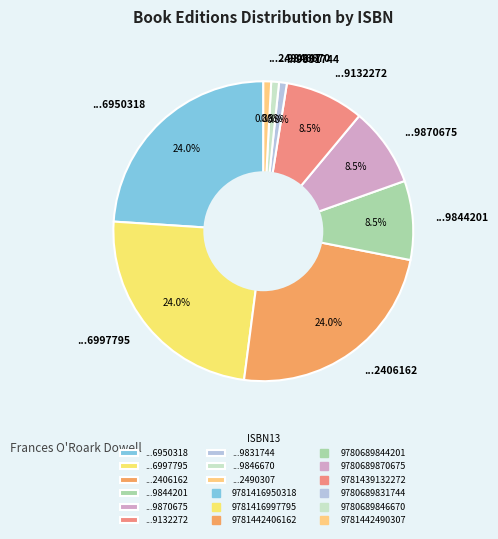

Approximately how many times larger is the value at ...9132272 compared to ...6950318?

0.4